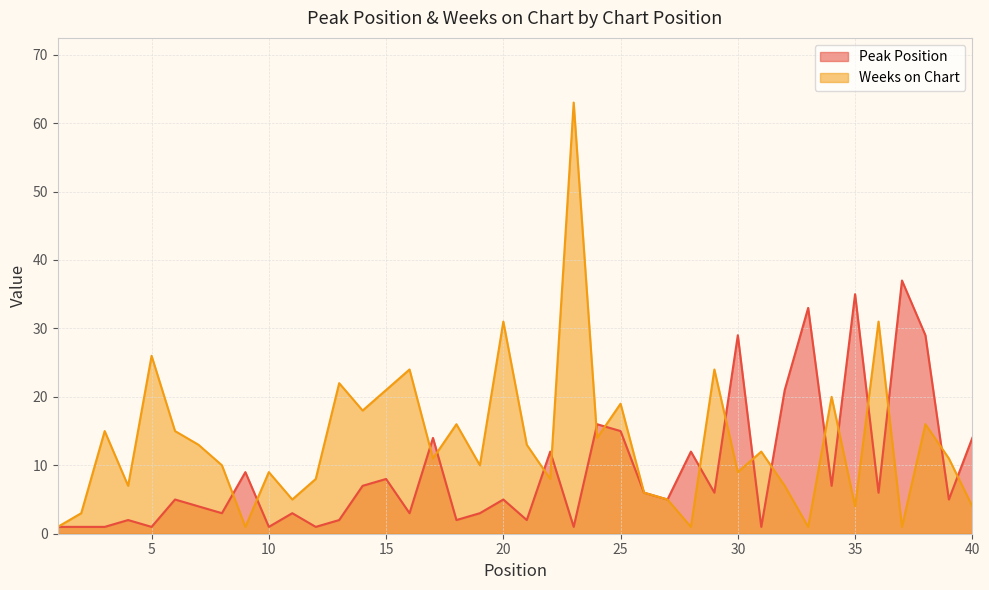

Is the value of Weeks on Chart at 8 greater than the value of Peak Position at 32?

No